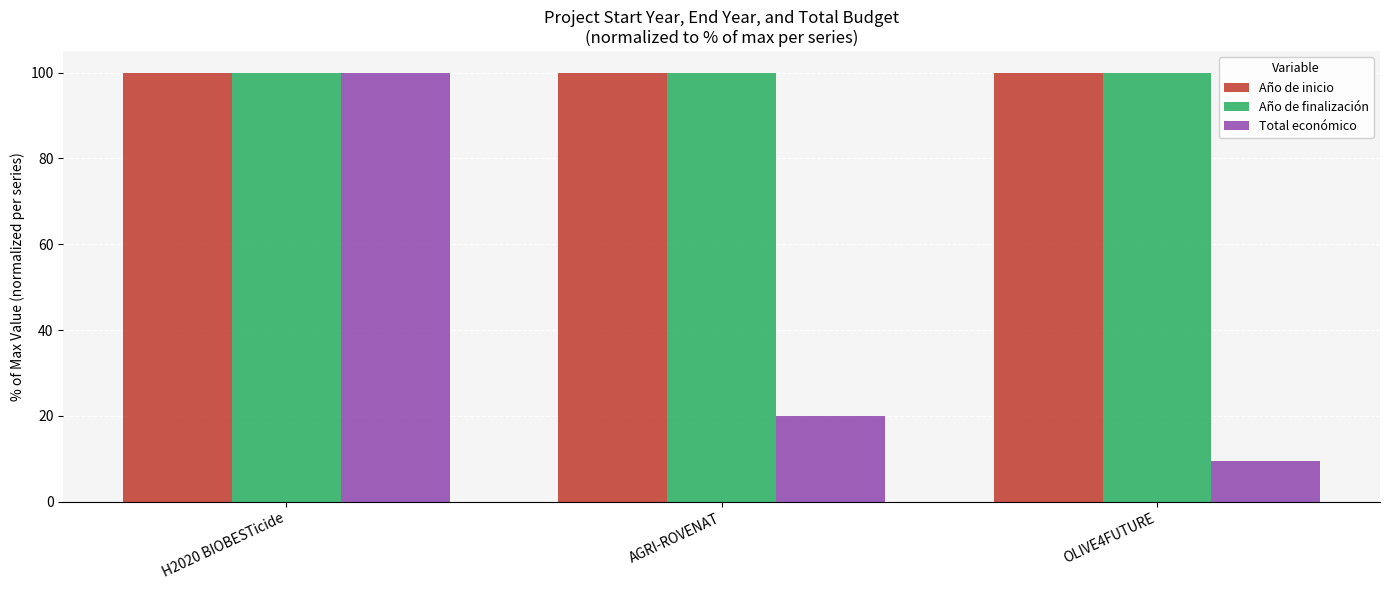

Between AGRI-ROVENAT and OLIVE4FUTURE, which series saw the biggest shift?

Total económico